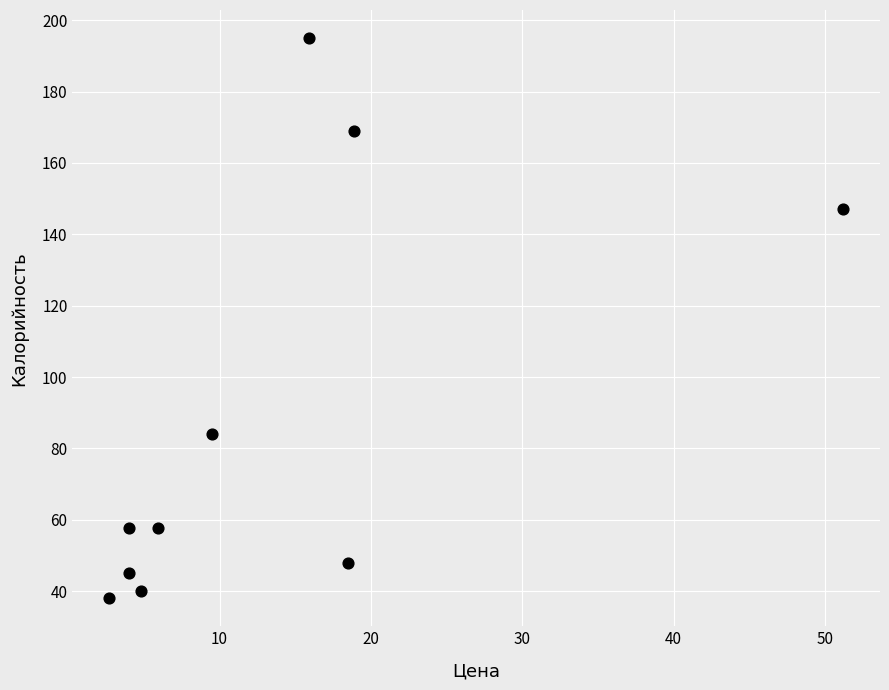

What is the range of Y values (max minus min)?

157.0